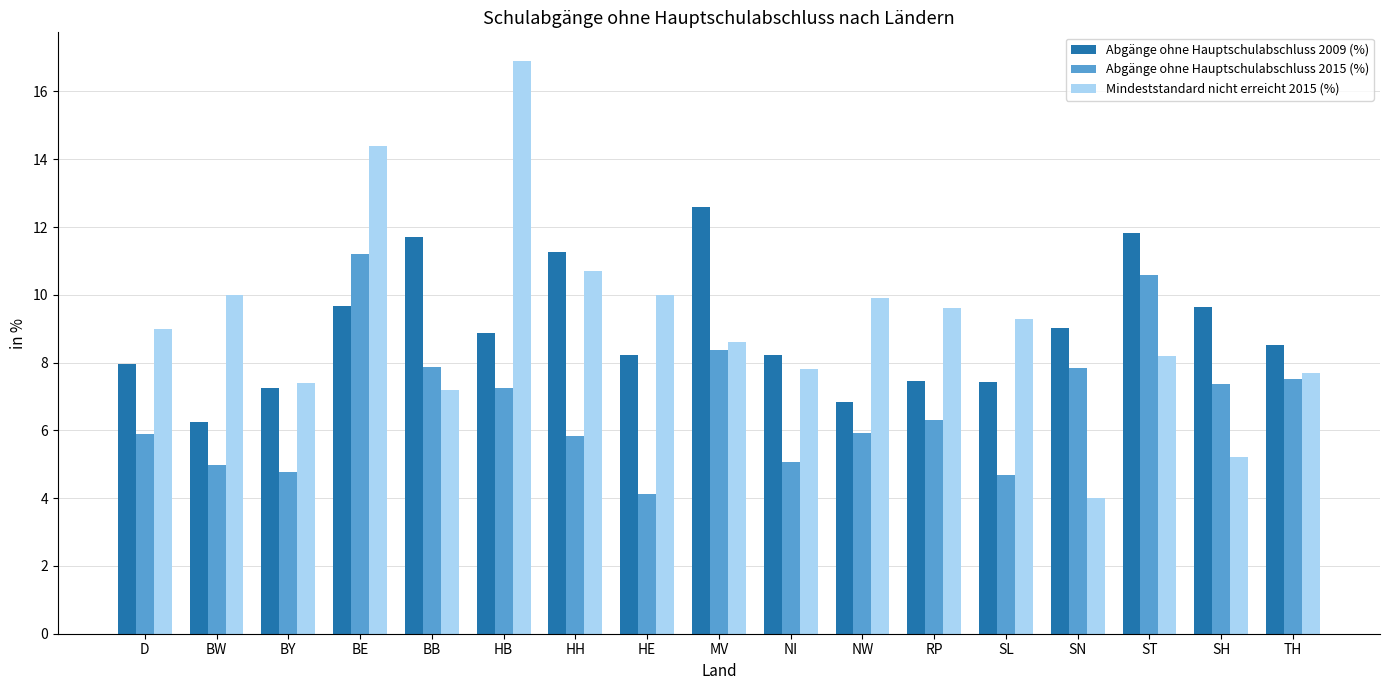

Which series has the largest total across all categories?

Mindeststandard nicht erreicht 2015 (%)